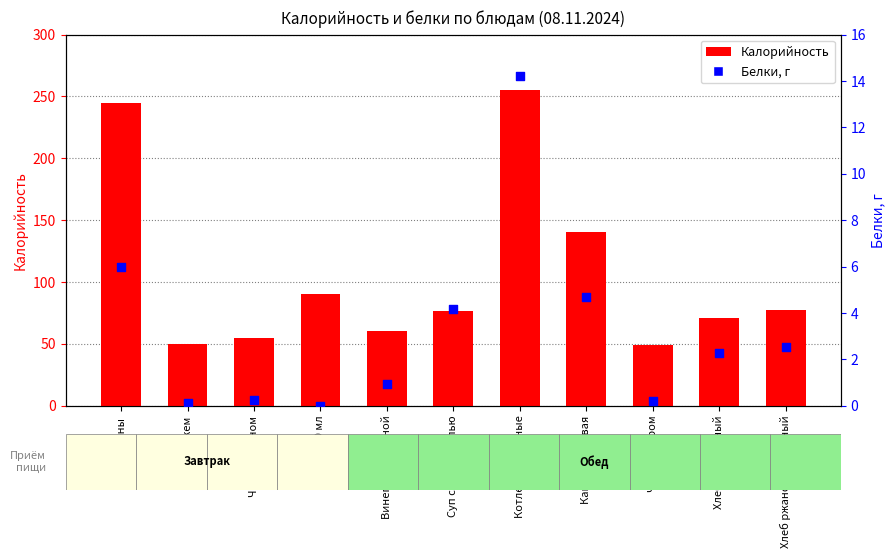

Which series contains the lowest Y value?

Белки